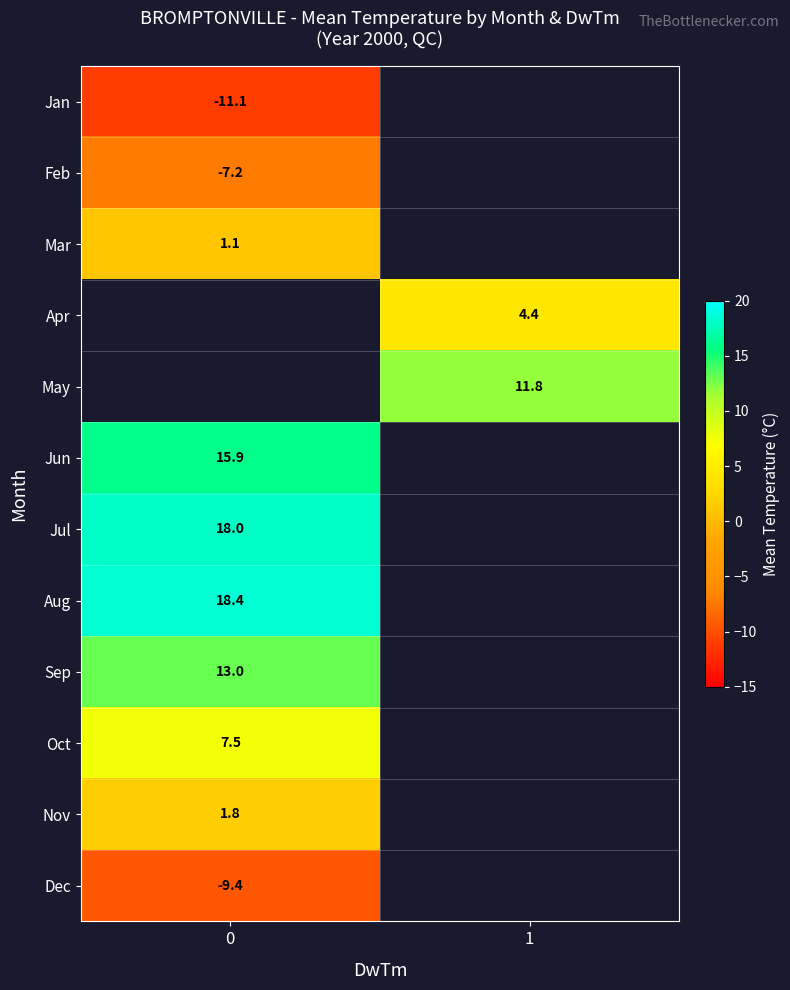

What is the spread (max minus min) of values at 0?

29.5